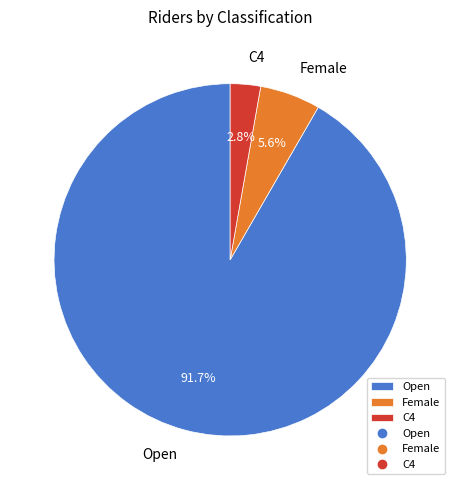

Which has a higher value, Female or C4?

Female